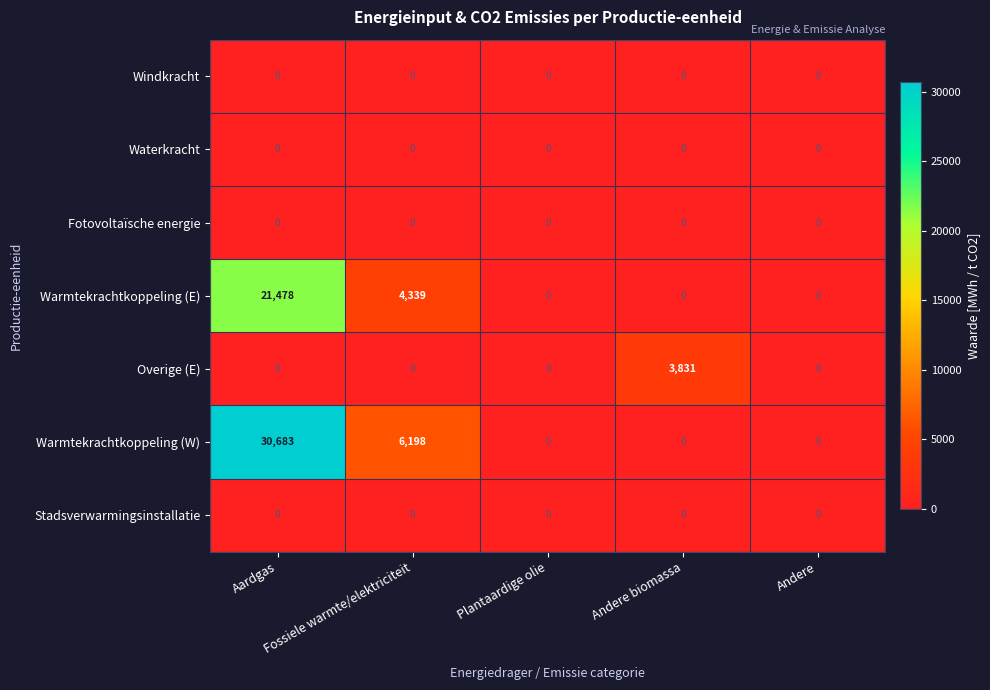

Which series has the largest range (max minus min)?

Warmtekrachtkoppeling (W)